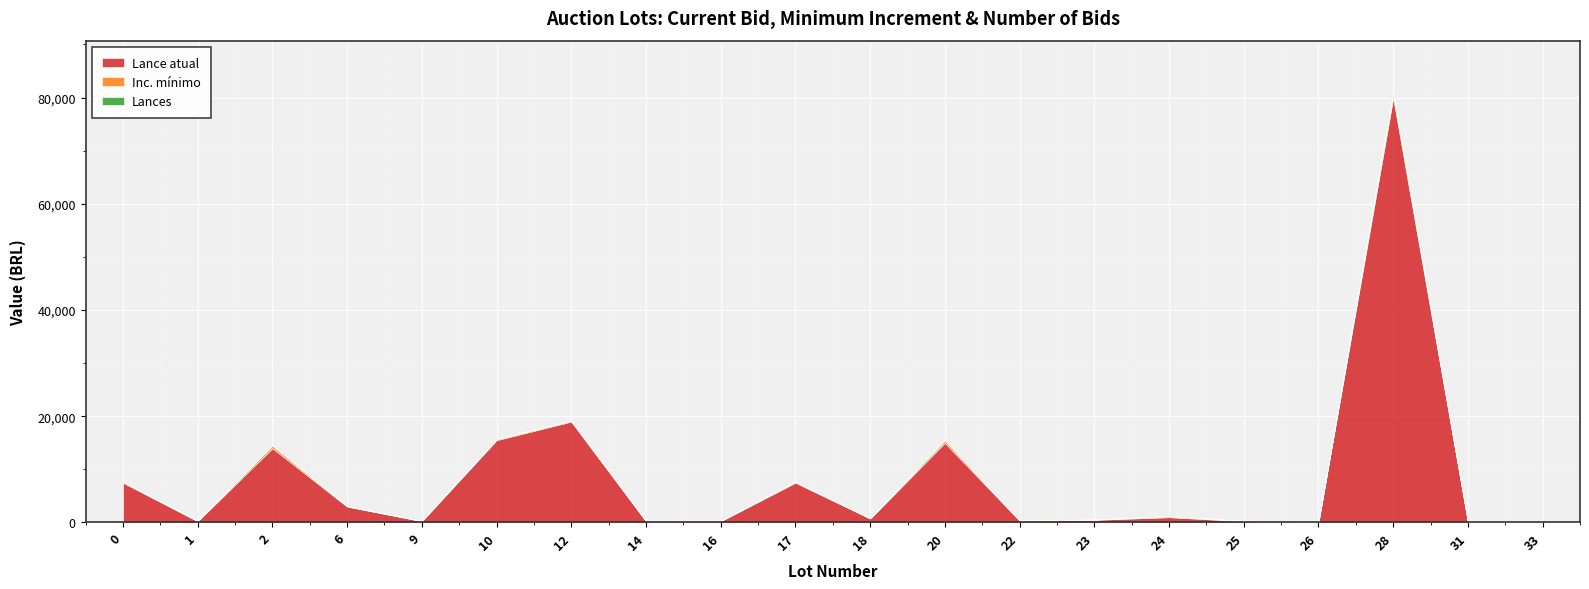

What are all the series names shown in the legend?

Lance atual, Inc. mínimo, Lances